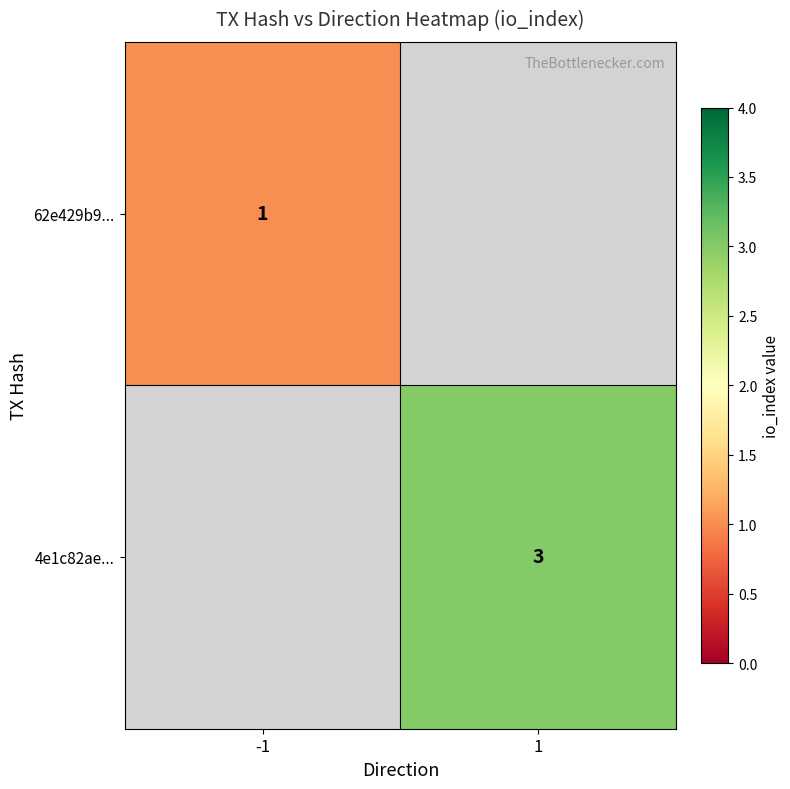

Is it true that 4e1c82ae... equals 3 at 1?

True